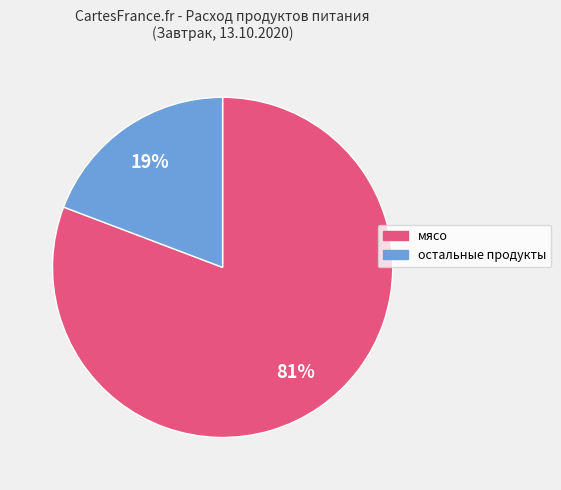

To the nearest percent, what is the average slice percentage?

50%